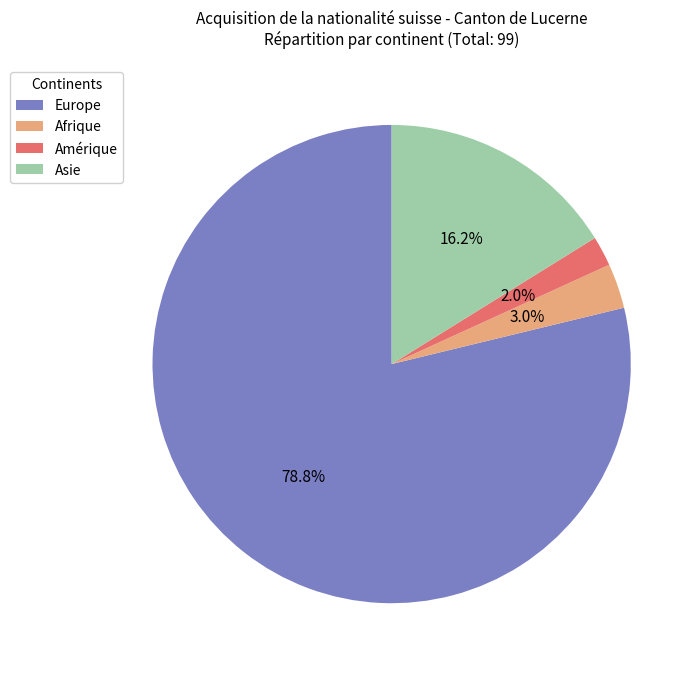

Is the sum of Amérique and Afrique greater than half?

No